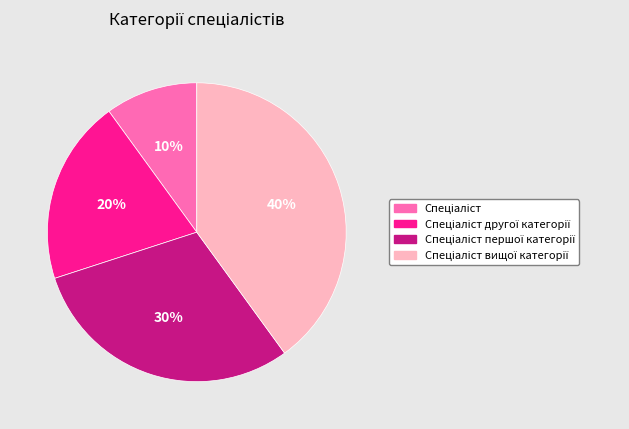

To the nearest percent, what is the difference between the largest and smallest slice percentages?

30%